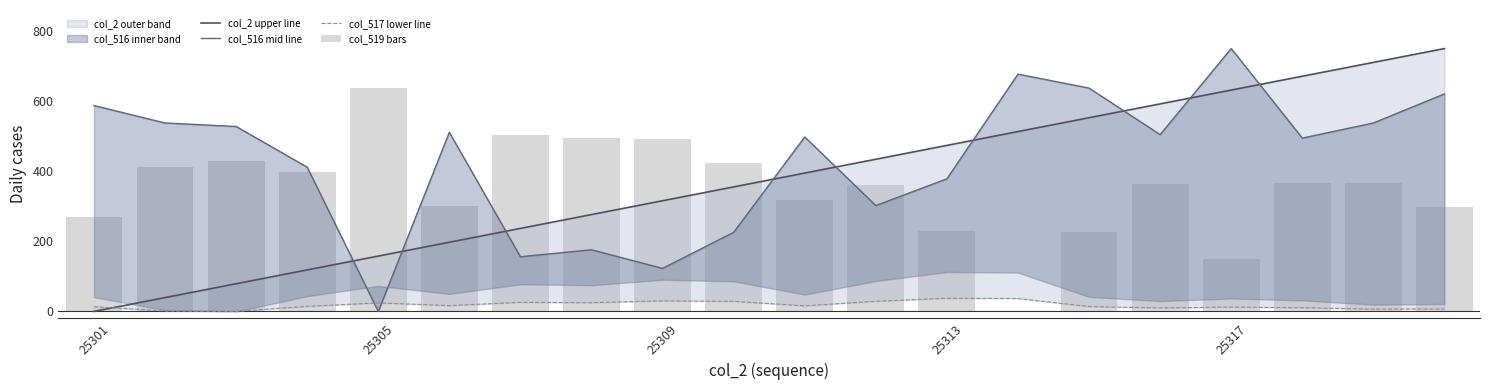

The value of col_516 mid line at 14 is 637.2. True or false?

True